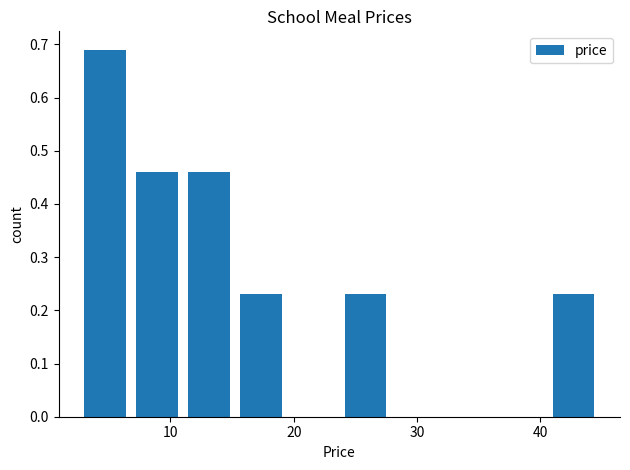

What is the height of the bar covering 3 to 7 on the x-axis? Neither the bar edges nor the heights are printed on the chart, so give them approximately, as read against the axes.

0.69